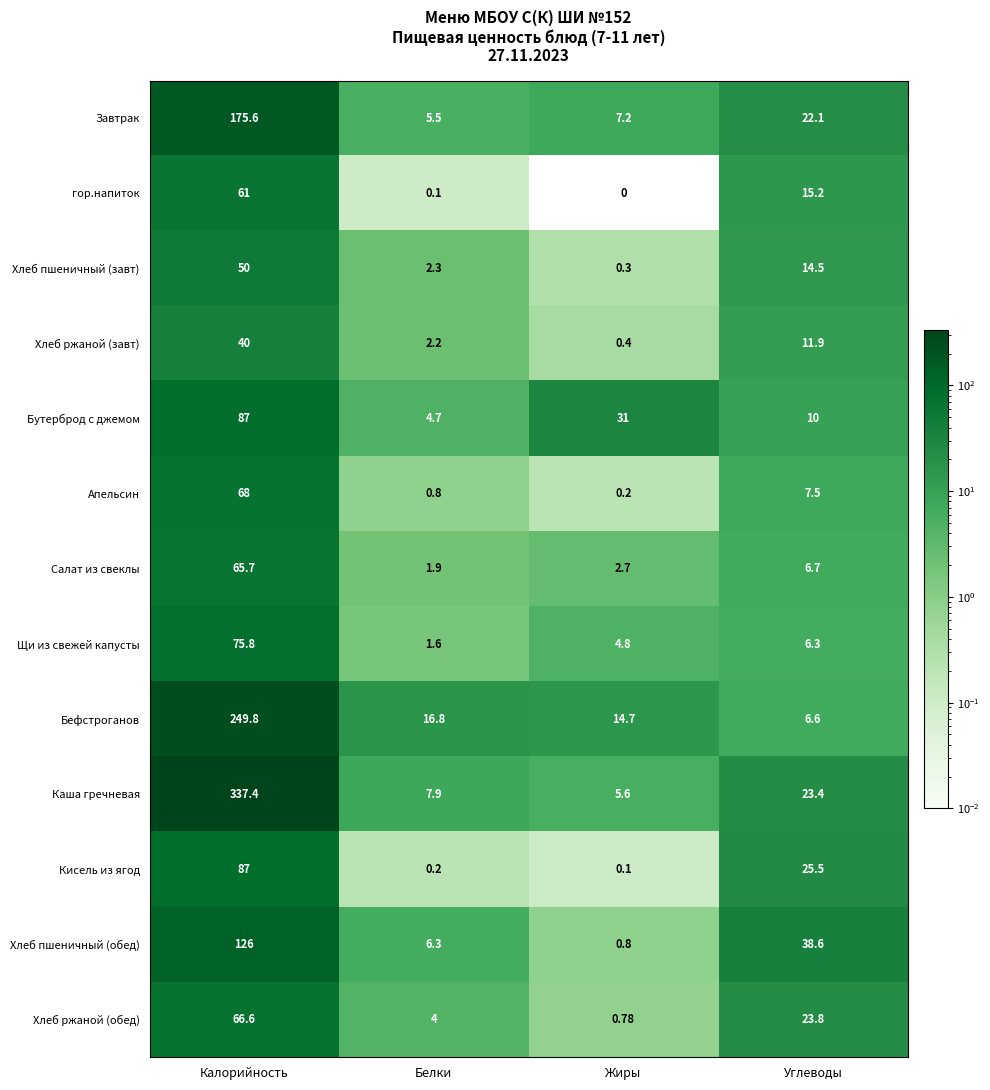

At Белки, list the series in order from smallest to largest.

гор.напиток, Кисель из ягод, Апельсин, Щи из свежей капусты, Салат из свеклы, Хлеб ржаной (завт), Хлеб пшеничный (завт), Хлеб ржаной (обед), Бутерброд с джемом, Завтрак, Хлеб пшеничный (обед), Каша гречневая, Бефстроганов